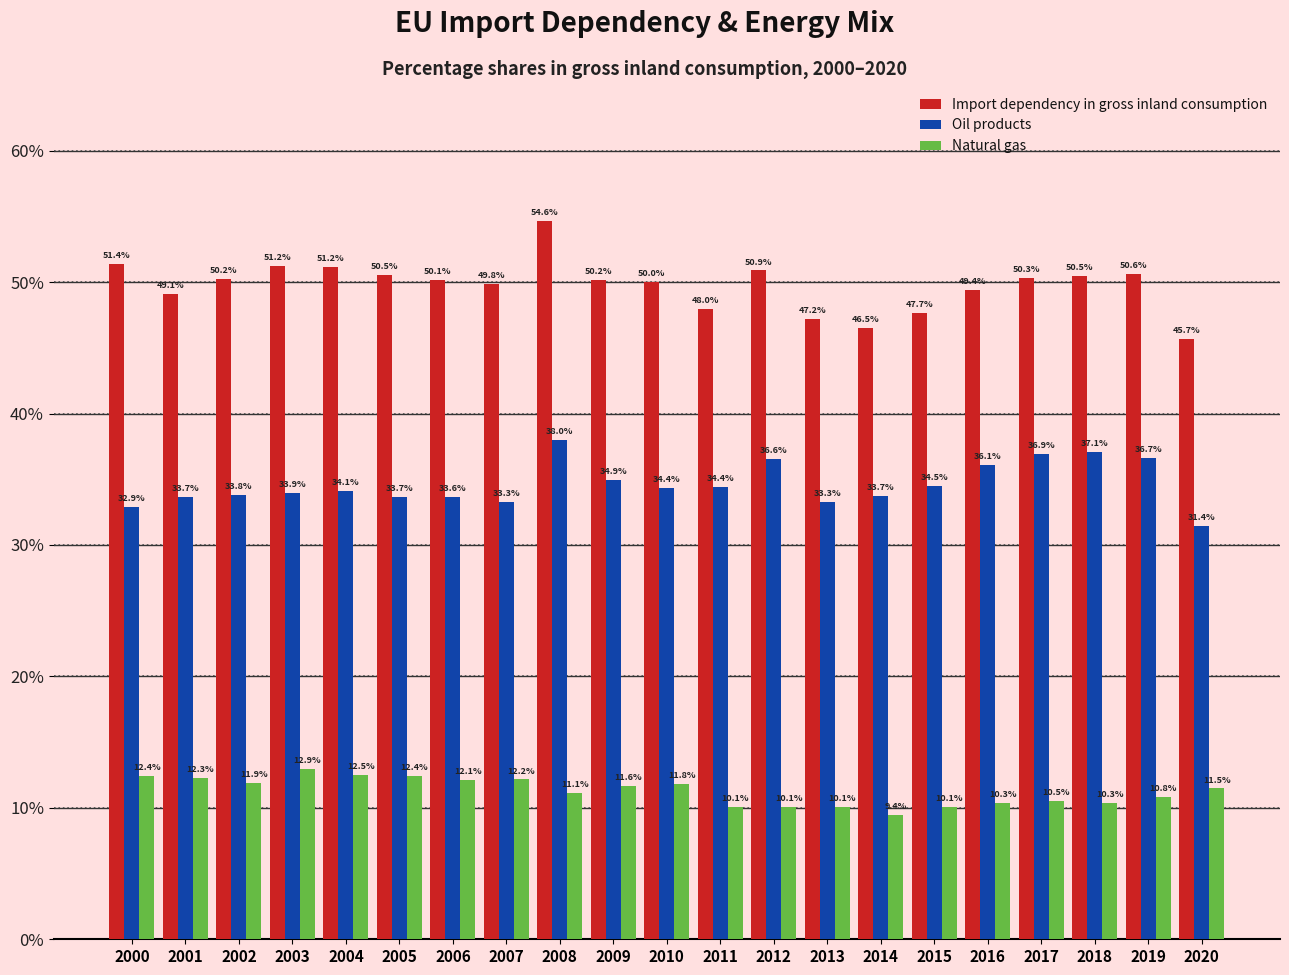

Reading left to right, list all the values displayed in this chart.

Import dependency in gross inland consumption: 2000=51.4	2001=49.1	2002=50.2	2003=51.2	2004=51.2	2005=50.5	2006=50.1	2007=49.8	2008=54.6	2009=50.2	2010=50.0	2011=48.0	2012=50.9	2013=47.2	2014=46.5	2015=47.7	2016=49.4	2017=50.3	2018=50.5	2019=50.6	2020=45.7
Oil products: 2000=32.9	2001=33.7	2002=33.8	2003=33.9	2004=34.1	2005=33.7	2006=33.6	2007=33.3	2008=38.0	2009=34.9	2010=34.4	2011=34.4	2012=36.6	2013=33.3	2014=33.7	2015=34.5	2016=36.1	2017=36.9	2018=37.1	2019=36.7	2020=31.4
Natural gas: 2000=12.4	2001=12.3	2002=11.9	2003=12.9	2004=12.5	2005=12.4	2006=12.1	2007=12.2	2008=11.1	2009=11.6	2010=11.8	2011=10.1	2012=10.1	2013=10.1	2014=9.4	2015=10.1	2016=10.3	2017=10.5	2018=10.3	2019=10.8	2020=11.5